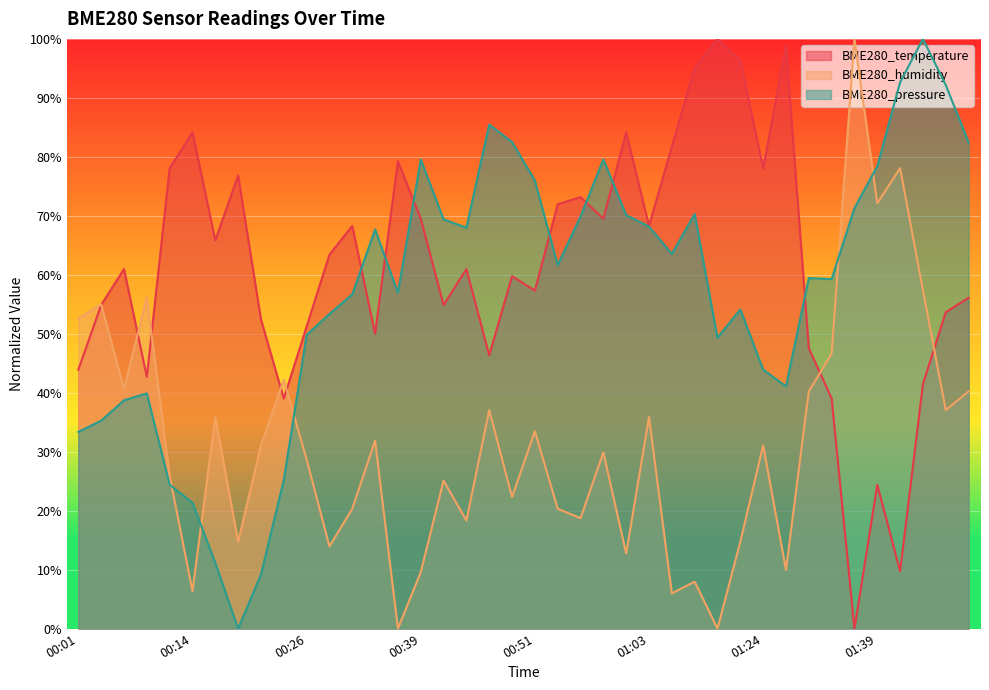

At how many categories does at least one series exceed 43?

39